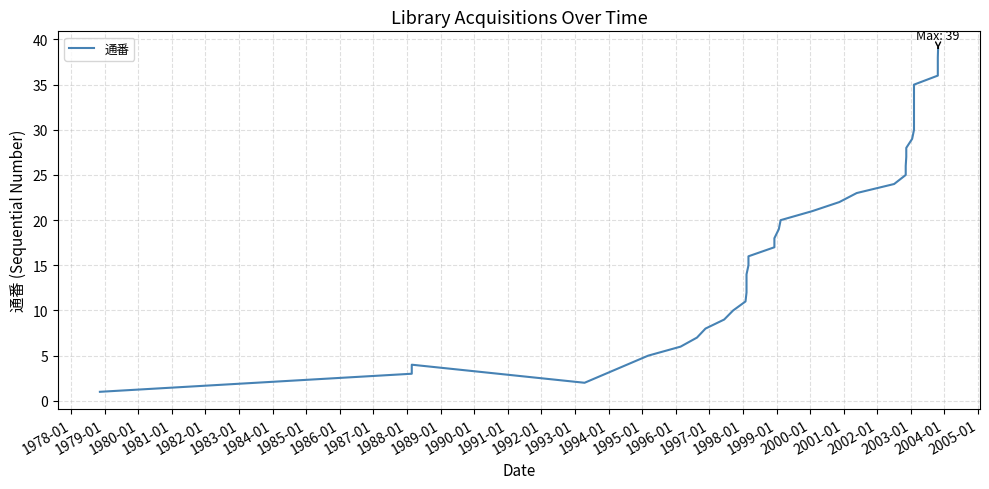

What is the difference between the maximum and minimum values?

38